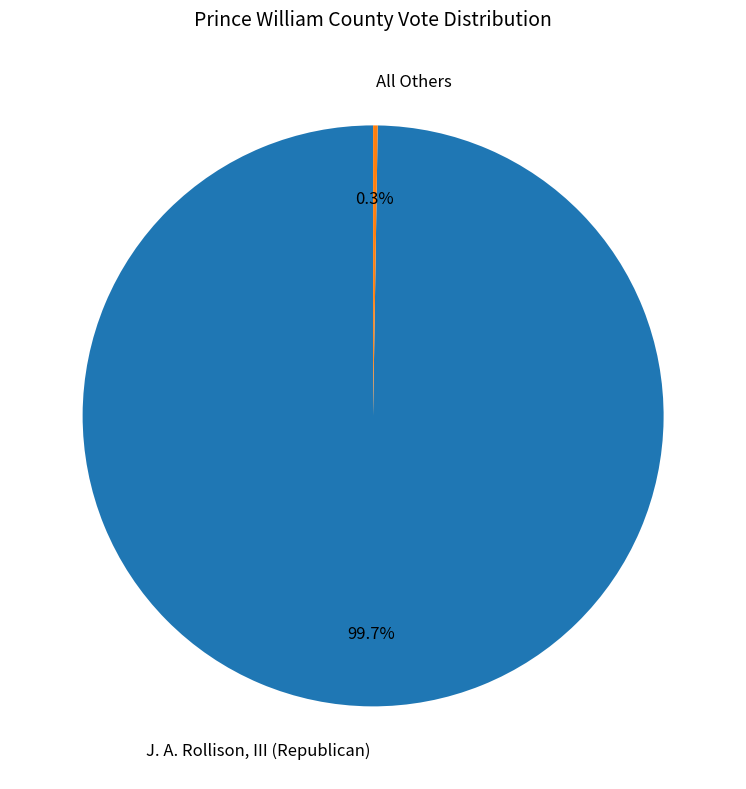

What is the largest slice in the pie chart?

J. A. Rollison, III (Republican)